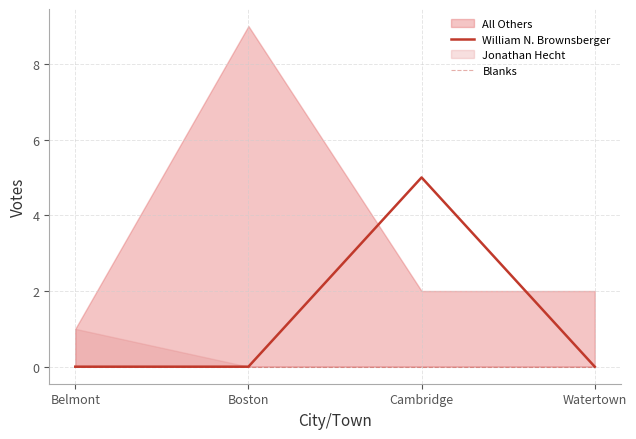

What is the average value of the William N. Brownsberger series?

1